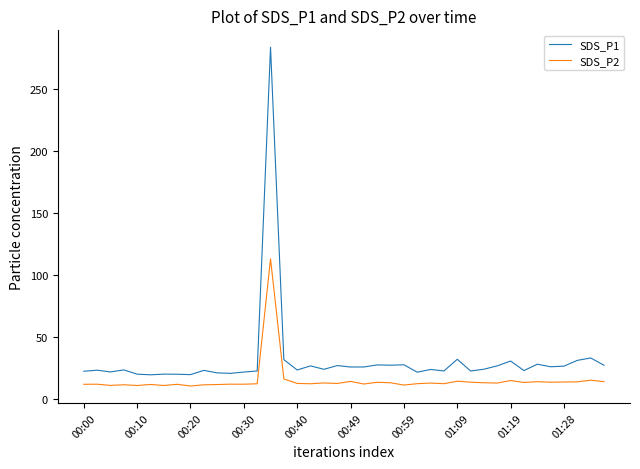

What are all the series names shown in the legend?

SDS_P1, SDS_P2